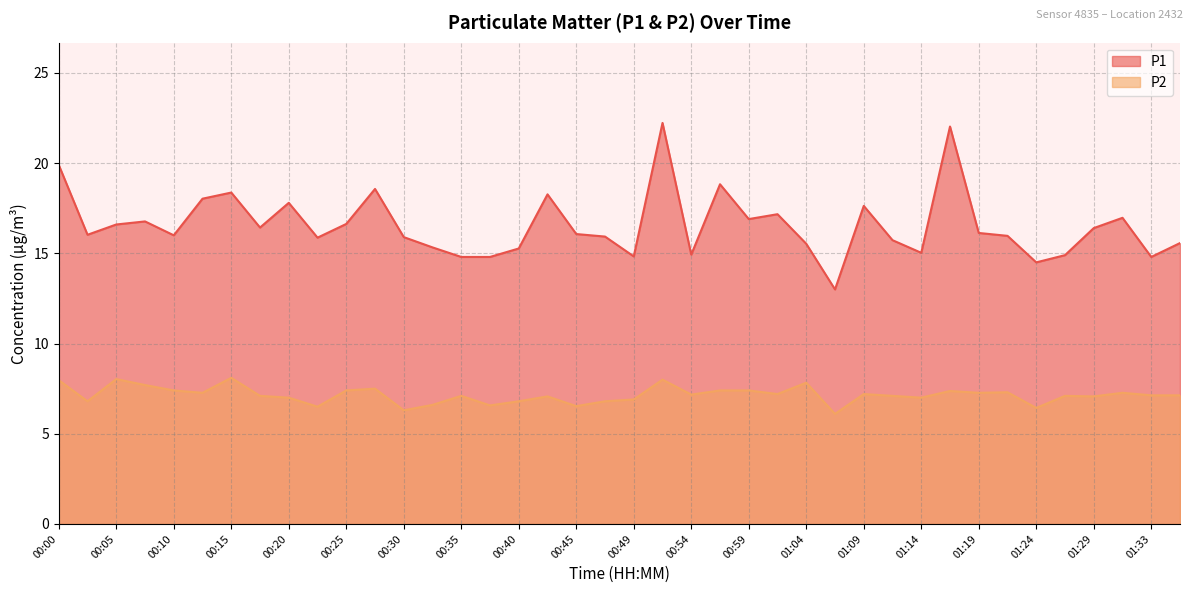

At how many categories does at least one series exceed 10?

40